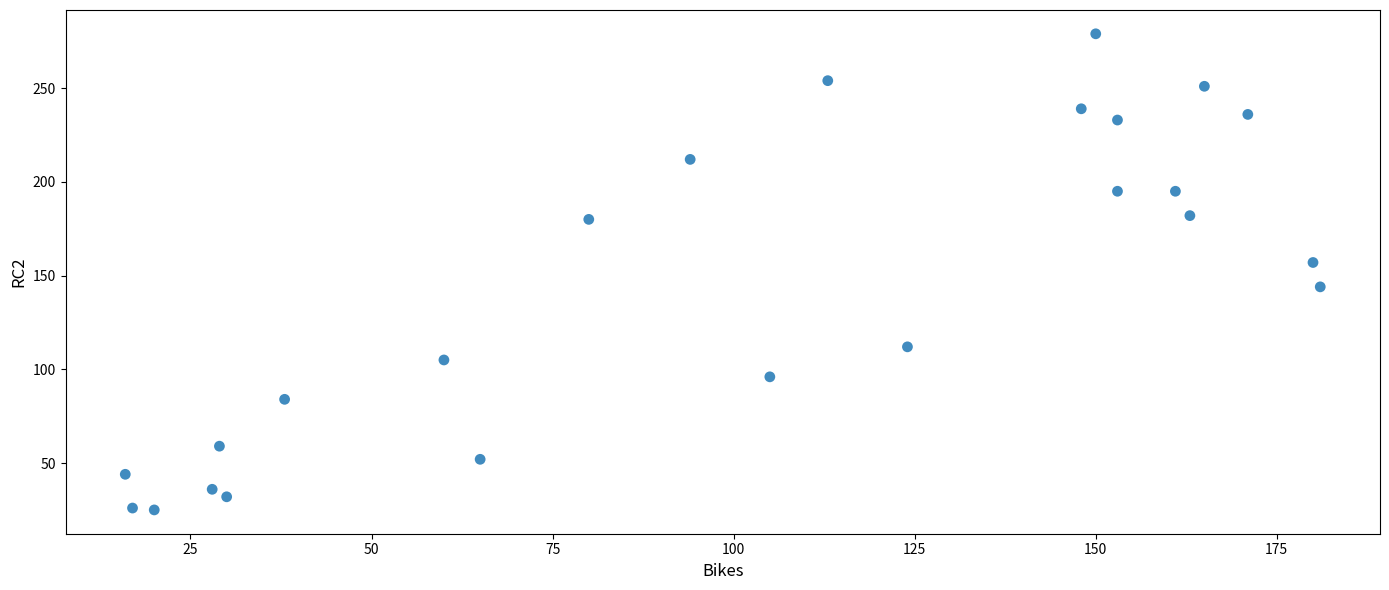

What is the range of X values (max minus min)?

165